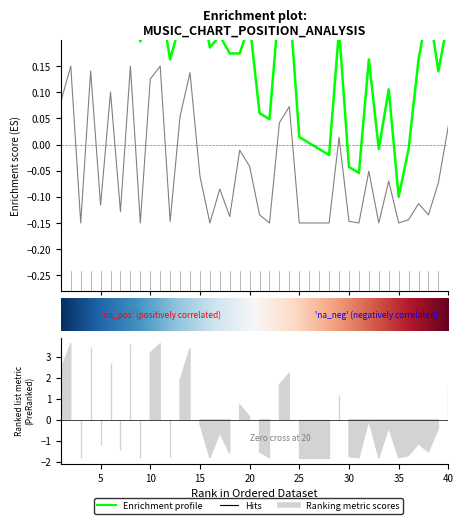

How many interior local valleys does the Peak Position series have?

12